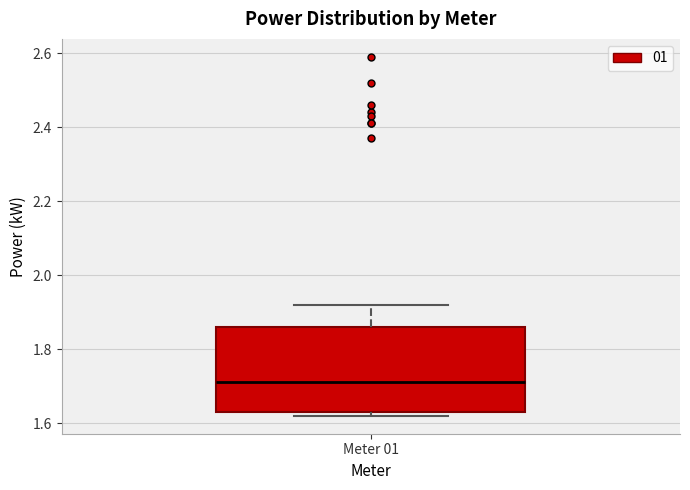

Where is the lower edge of the box for Meter 01 on the y-axis? The values are not printed on the chart, so give them approximately, as read against the axis.

1.64